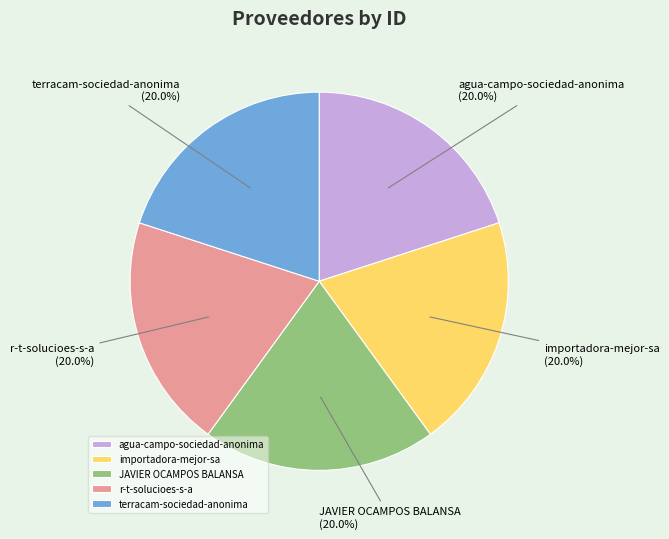

Does terracam-sociedad-anonima represent more than half of the total?

No